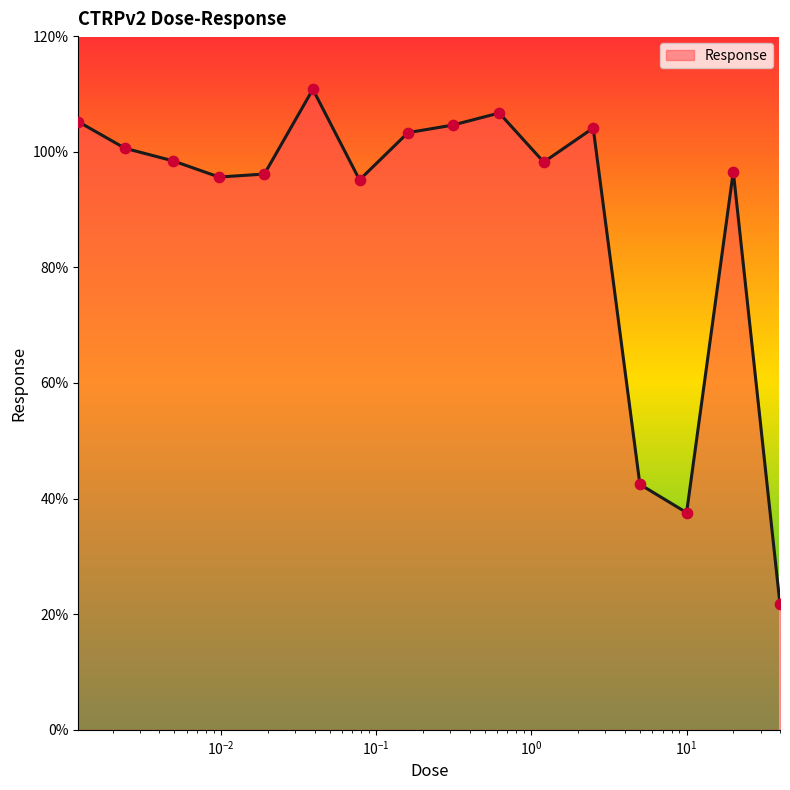

What is the smallest value displayed?

21.7